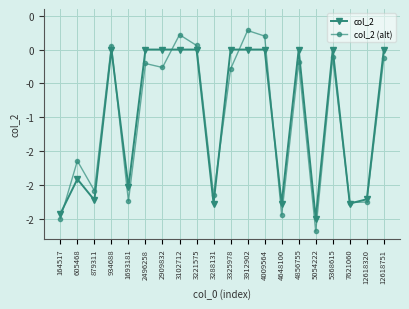

At which category does the chart reach its minimum across all series?

5054222